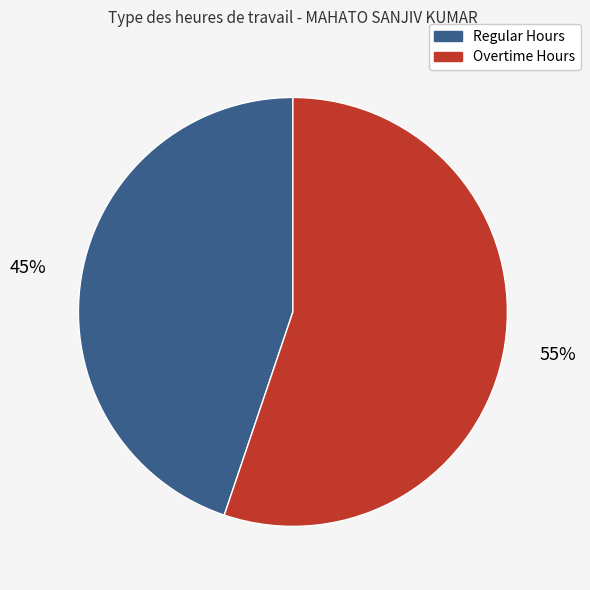

Is there any slice that represents more than half of the pie?

Yes